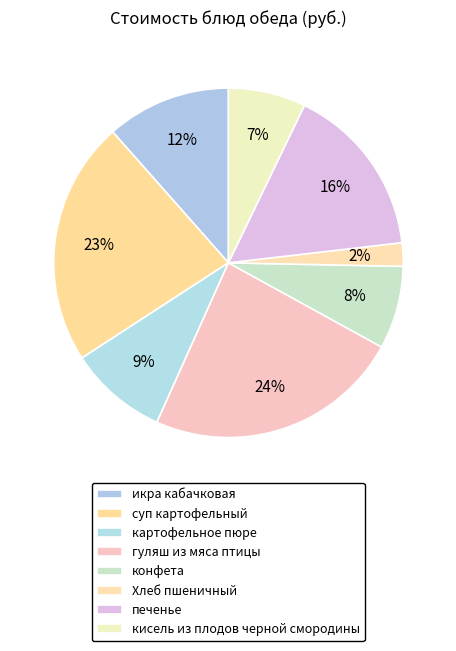

Is the sum of конфета and картофельное пюре greater than half?

No